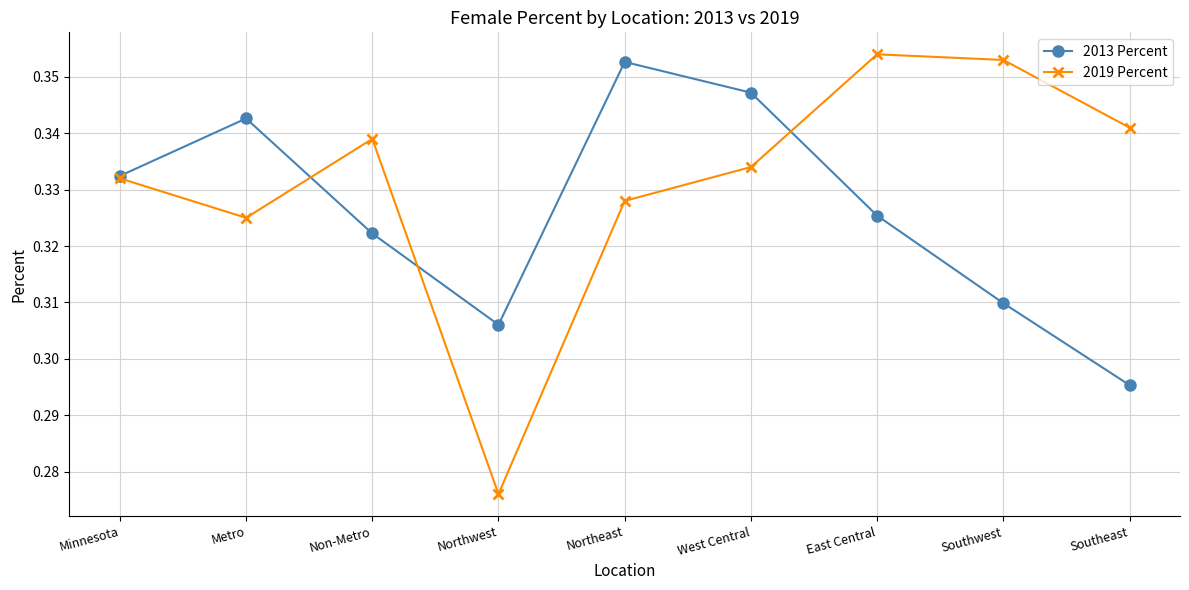

What are all the series names shown in the legend?

2013 Percent, 2019 Percent